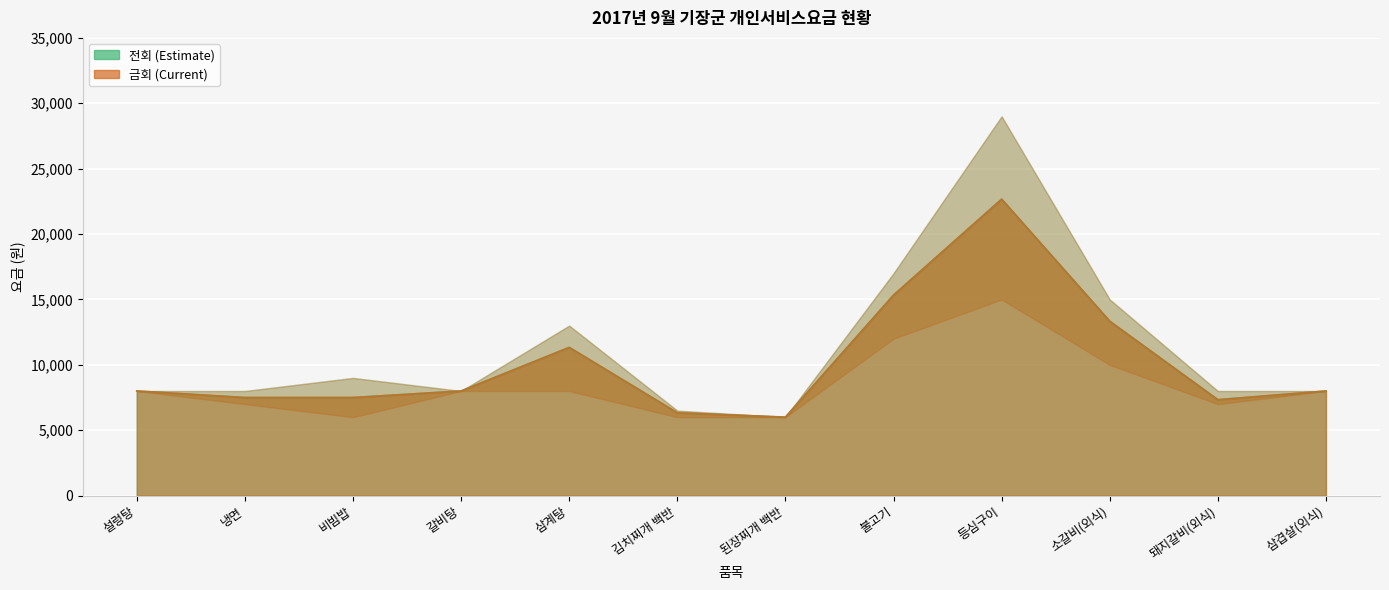

What is the difference between the 전회 values at 된장찌개 백반 and 돼지갈비(외식)?

1333